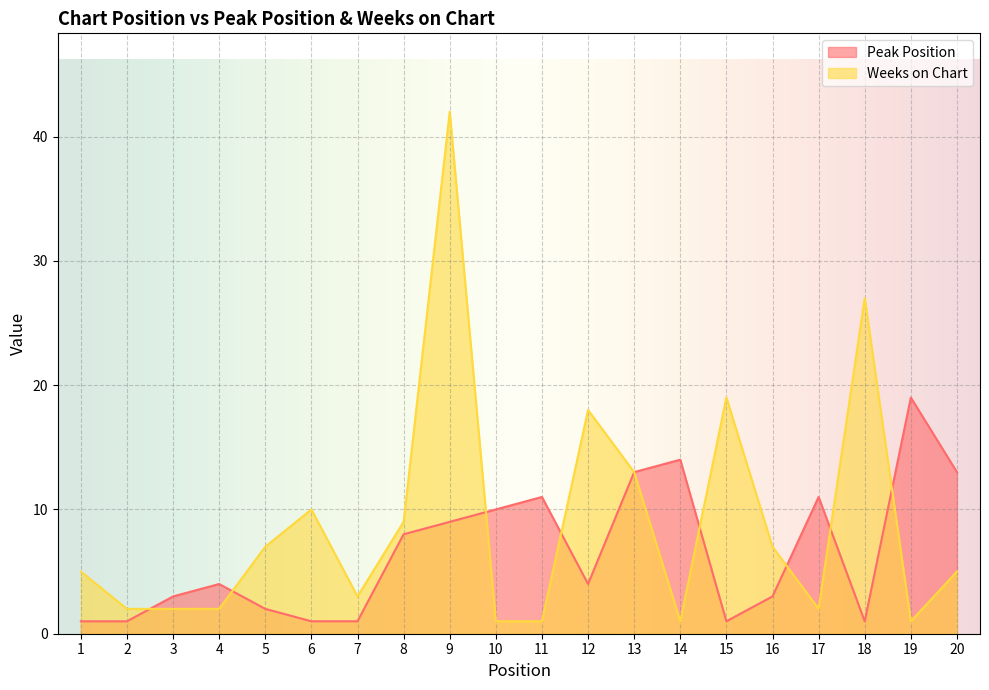

What is the sum of the Peak Position values at 4 and 1?

5